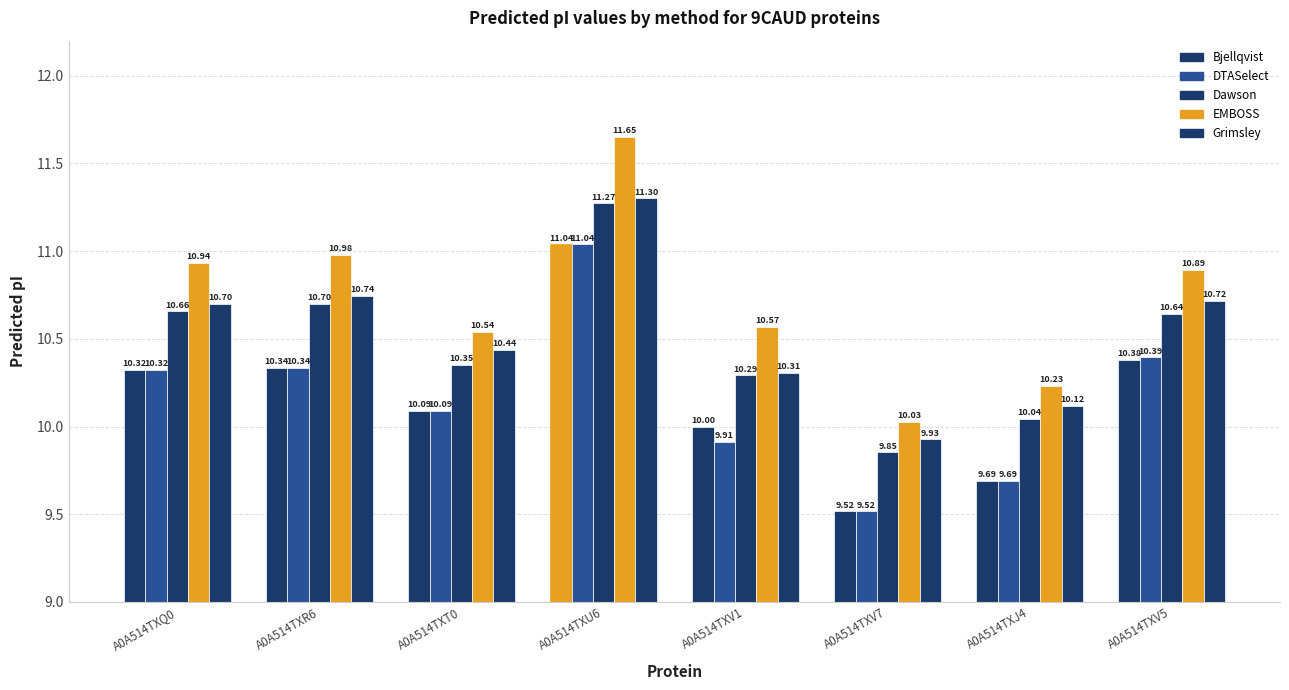

Reading right to left, what are all the values shown in this chart?

Bjellqvist: A0A514TXV5=10.4	A0A514TXJ4=9.7	A0A514TXV7=9.5	A0A514TXV1=10.0	A0A514TXU6=11.0	A0A514TXT0=10.1	A0A514TXR6=10.3	A0A514TXQ0=10.3
DTASelect: A0A514TXV5=10.4	A0A514TXJ4=9.7	A0A514TXV7=9.5	A0A514TXV1=9.9	A0A514TXU6=11.0	A0A514TXT0=10.1	A0A514TXR6=10.3	A0A514TXQ0=10.3
Dawson: A0A514TXV5=10.6	A0A514TXJ4=10.0	A0A514TXV7=9.9	A0A514TXV1=10.3	A0A514TXU6=11.3	A0A514TXT0=10.3	A0A514TXR6=10.7	A0A514TXQ0=10.7
EMBOSS: A0A514TXV5=10.9	A0A514TXJ4=10.2	A0A514TXV7=10.0	A0A514TXV1=10.6	A0A514TXU6=11.7	A0A514TXT0=10.5	A0A514TXR6=11.0	A0A514TXQ0=10.9
Grimsley: A0A514TXV5=10.7	A0A514TXJ4=10.1	A0A514TXV7=9.9	A0A514TXV1=10.3	A0A514TXU6=11.3	A0A514TXT0=10.4	A0A514TXR6=10.7	A0A514TXQ0=10.7